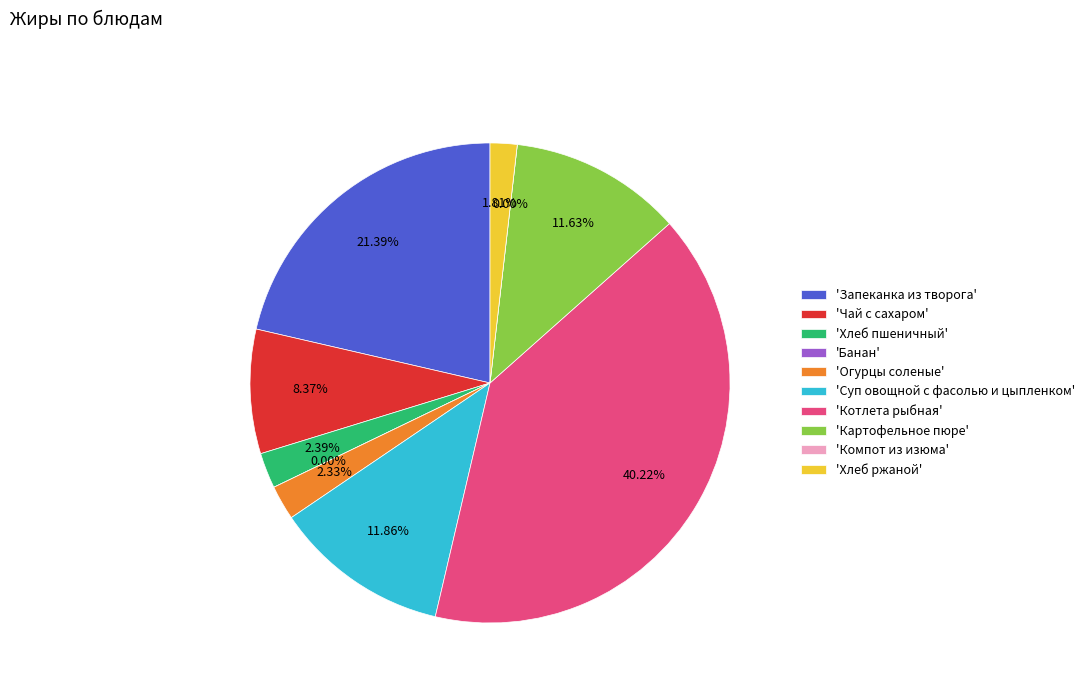

Between Компот из изюма and Хлеб ржаной, which is larger?

Хлеб ржаной